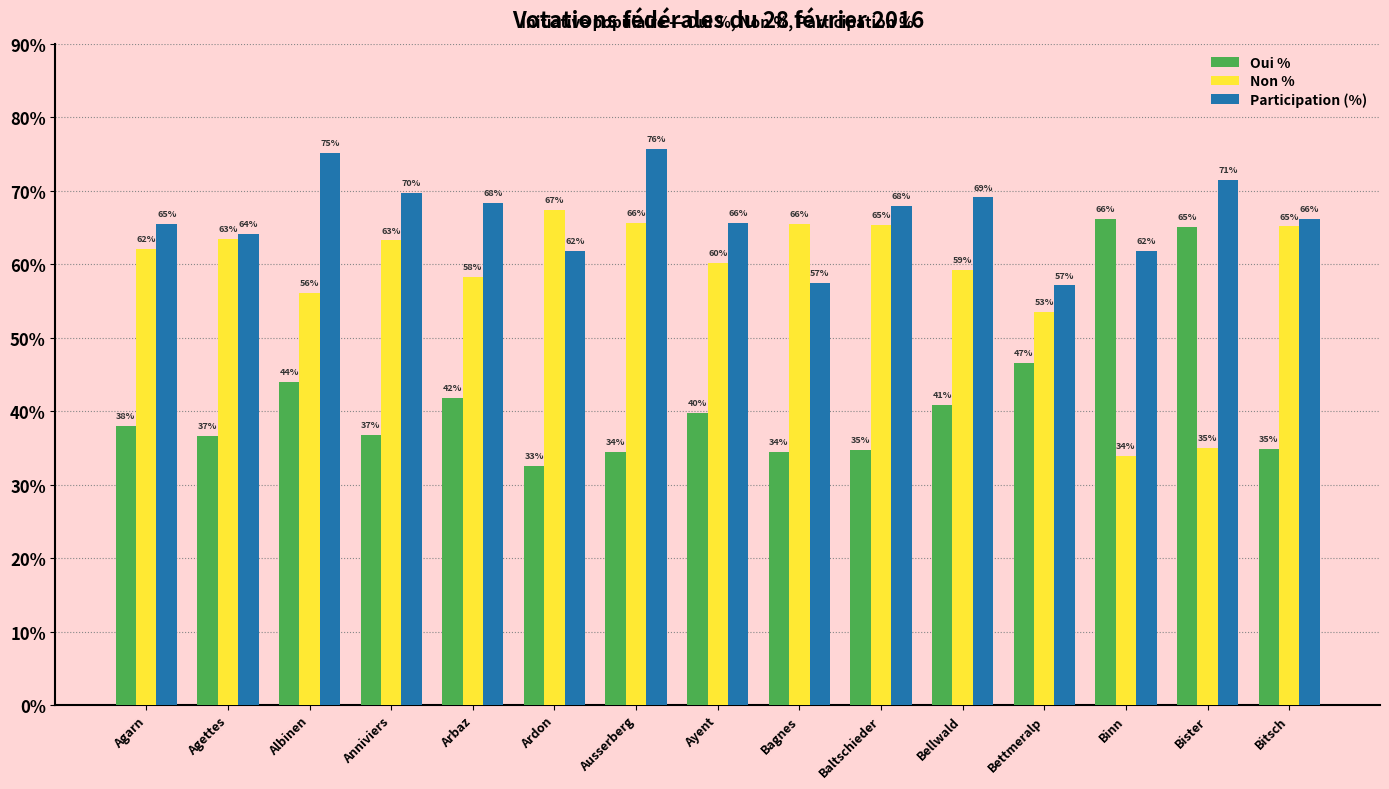

Are the bars grouped side by side (vs. stacked)?

Yes